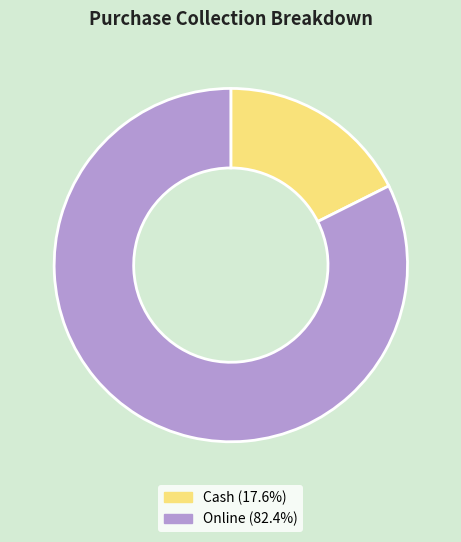

True or false: Cash accounts for 6% of the total.

False